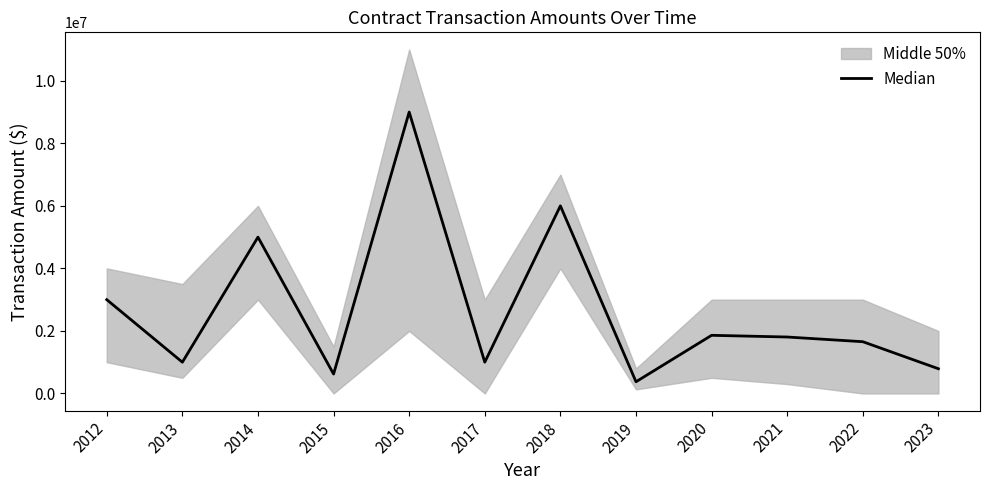

How many points are higher than both their immediate neighbors (excluding endpoints)?

4